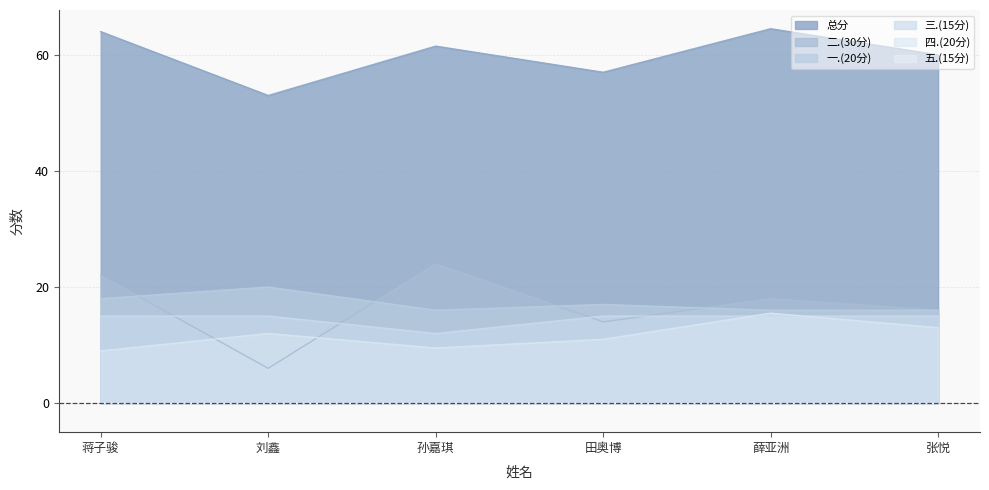

True or false: 二.(30分) has a value of 14.0 at 田奥博.

True